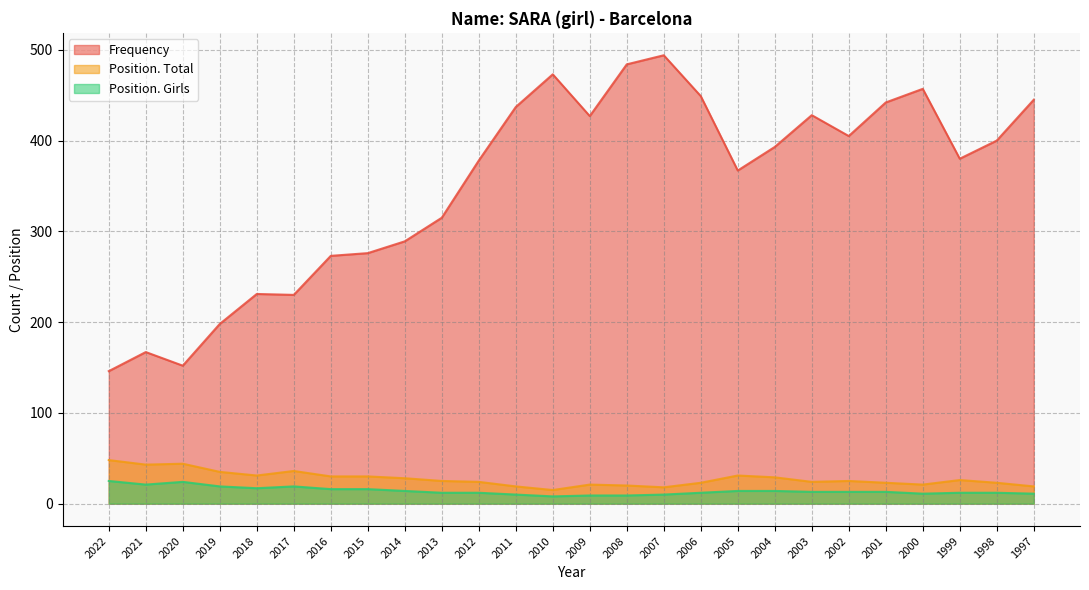

True or false: Position. Girls and Frequency intersect in this chart.

False